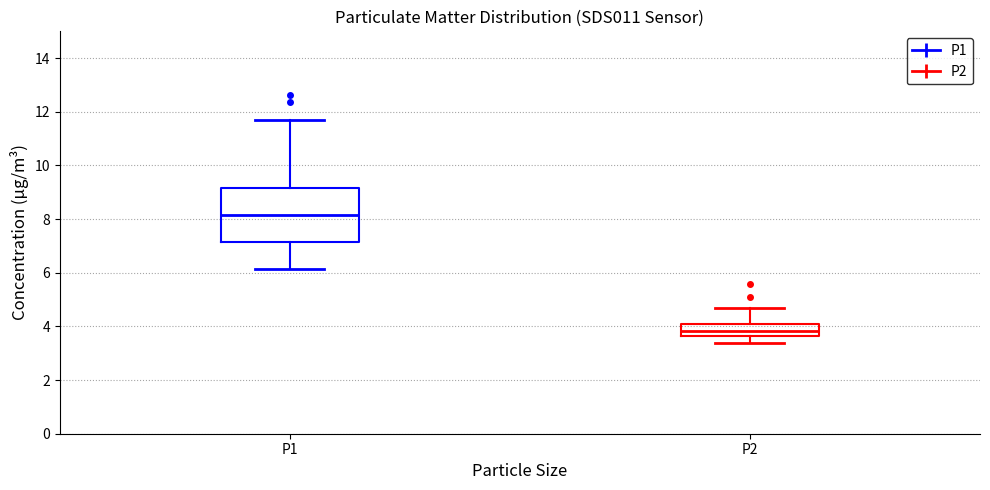

Reading left to right, read every box against the y-axis: the position of its median line, the range the box covers, and the ends of its whiskers. The values are not printed on the chart, so give them approximately, as read against the axis.

P1: median 8.2, box 7.2 to 9.2, whiskers 6.2 to 11.8
P2: median 3.8, box 3.6 to 4.2, whiskers 3.4 to 4.8